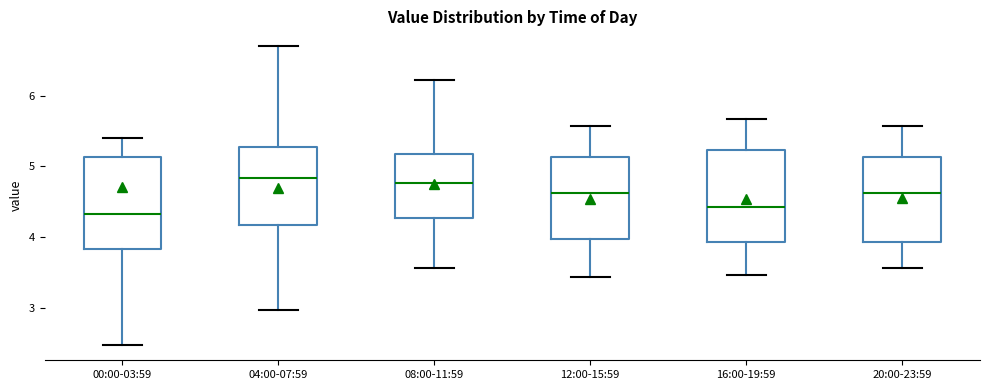

Reading left to right, read every box against the y-axis: the position of its median line, the range the box covers, and the ends of its whiskers. The values are not printed on the chart, so give them approximately, as read against the axis.

00:00-03:59: median 4.3, box 3.8 to 5.1, whiskers 2.5 to 5.4
04:00-07:59: median 4.8, box 4.2 to 5.3, whiskers 3.0 to 6.7
08:00-11:59: median 4.8, box 4.3 to 5.2, whiskers 3.6 to 6.2
12:00-15:59: median 4.6, box 4.0 to 5.1, whiskers 3.4 to 5.6
16:00-19:59: median 4.4, box 3.9 to 5.2, whiskers 3.5 to 5.7
20:00-23:59: median 4.6, box 3.9 to 5.1, whiskers 3.6 to 5.6